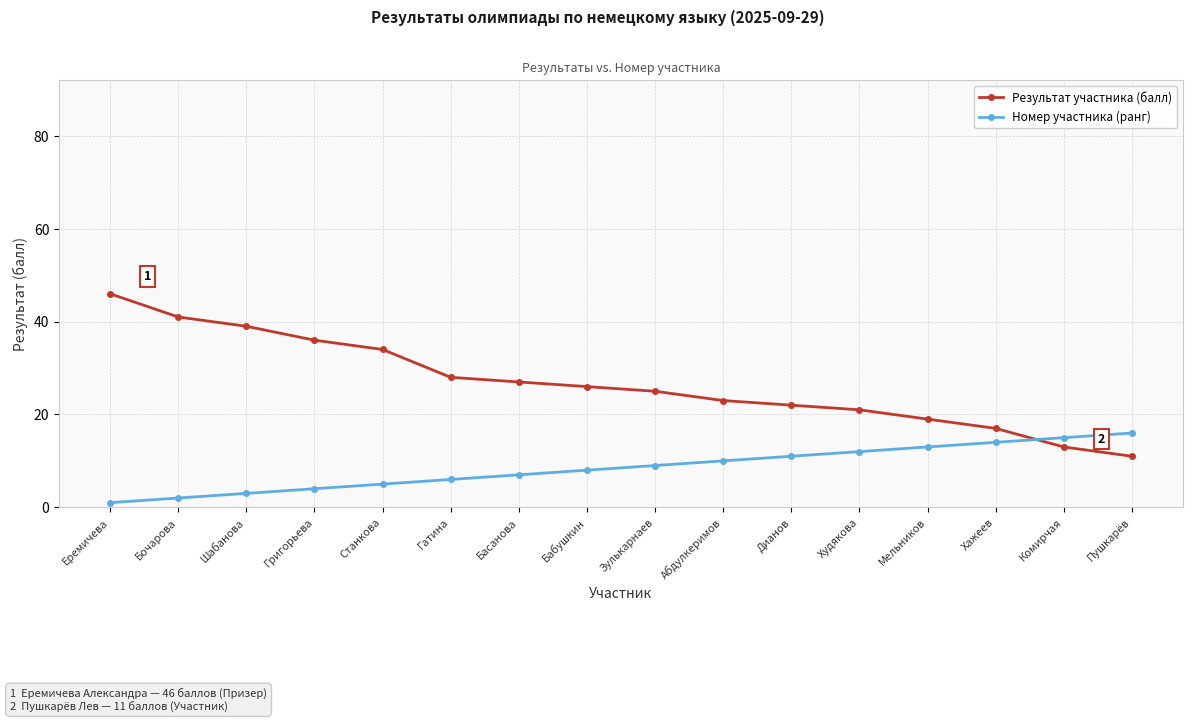

Which series has the largest total across all categories?

Результат участника (балл)